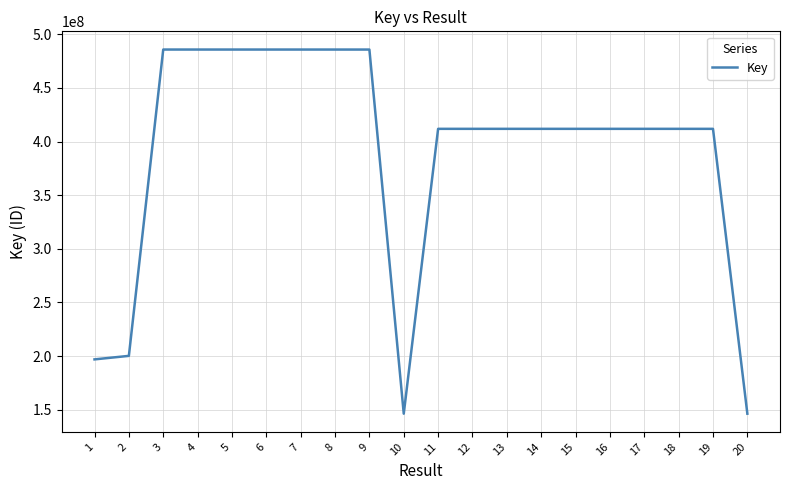

What is the difference between the values at 5 and 4?

735